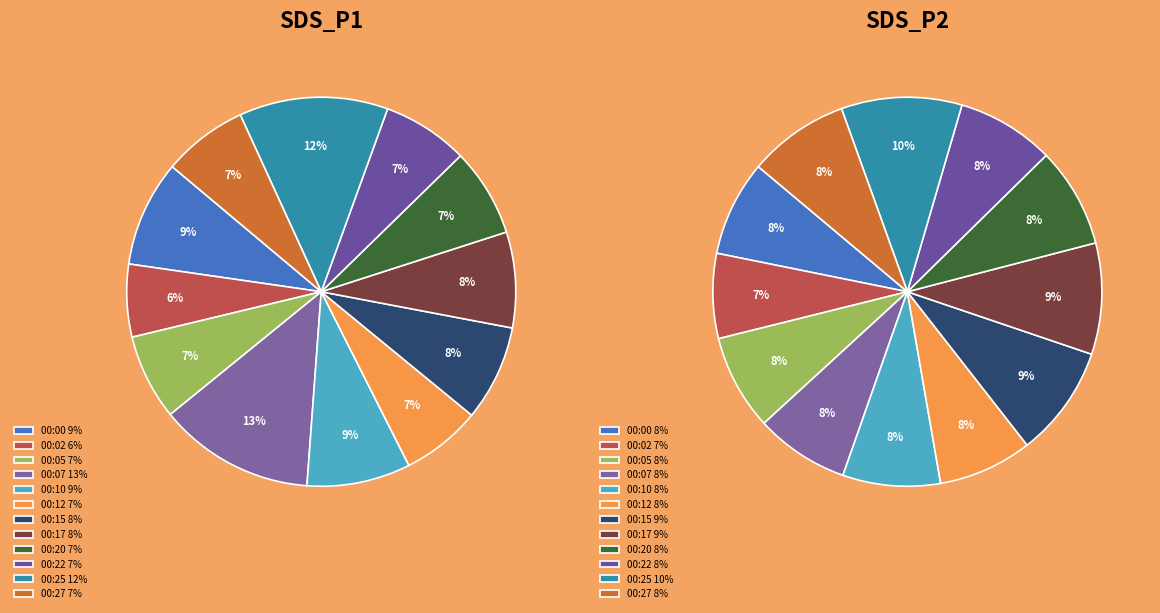

Count the number of slices in the pie.

12